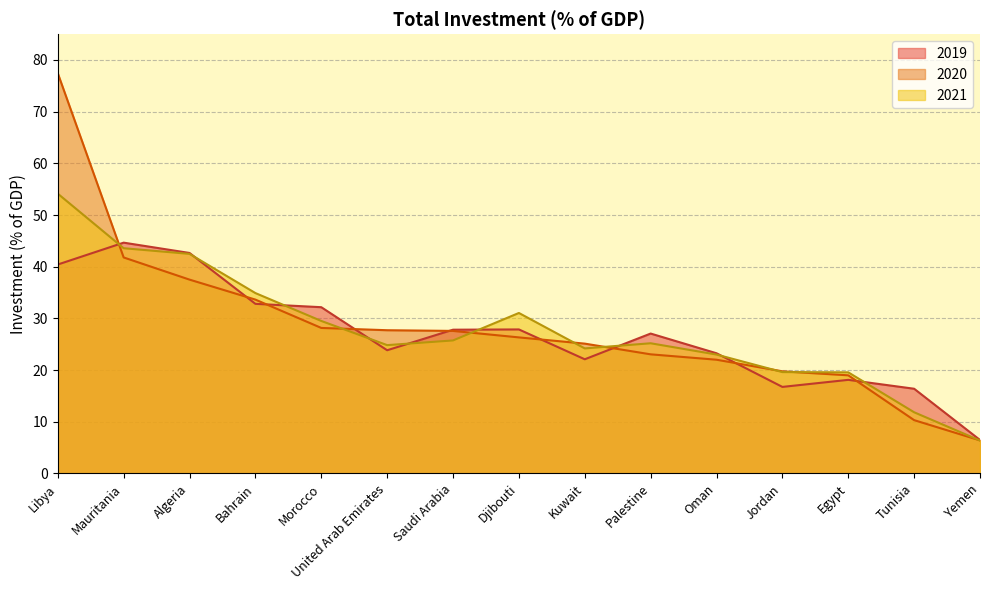

Is it true that 2021 equals 29.9 at Mauritania?

False